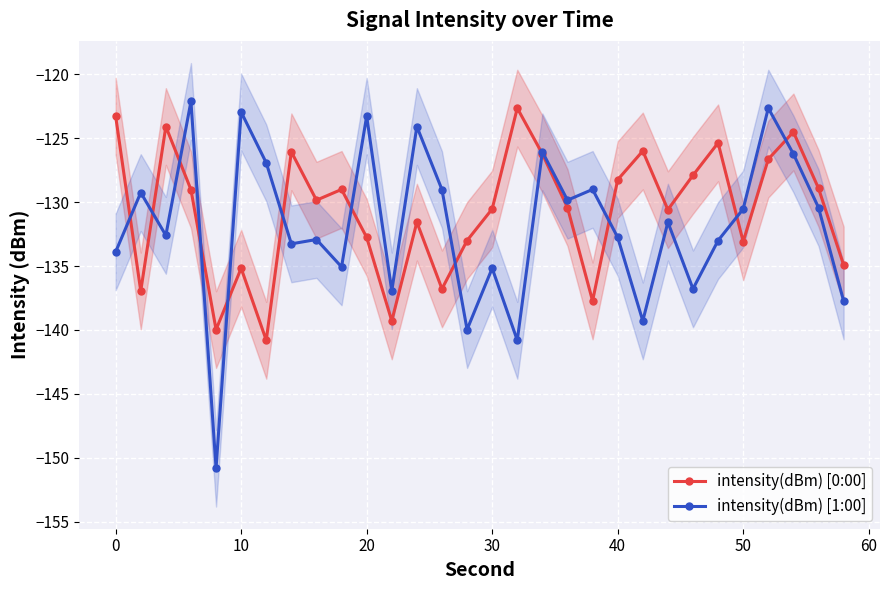

True or false: intensity(dBm) [1:00] and intensity(dBm) [0:00] intersect in this chart.

True